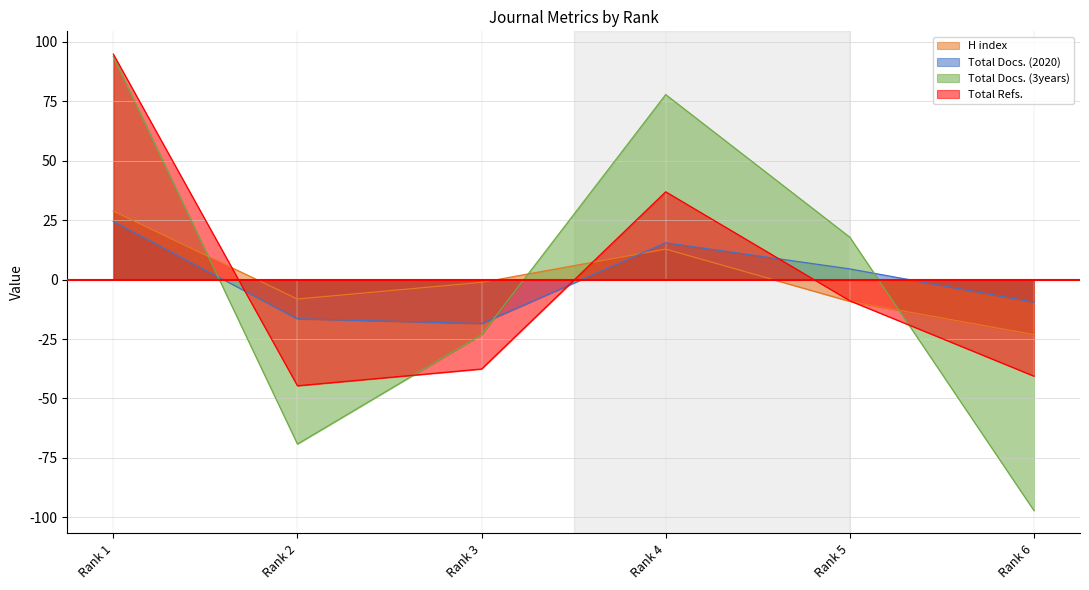

The H index series shows -1.2 at Rank 3. True or false?

True